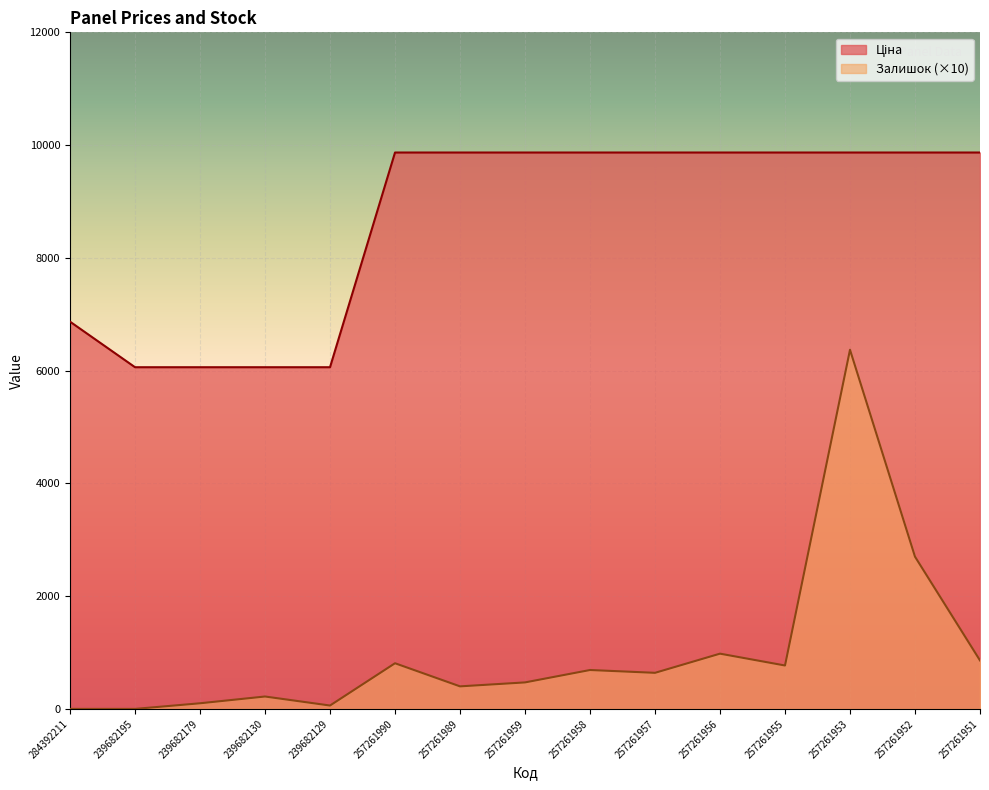

At 257261956, list the series in order from largest to smallest.

Ціна, Залишок